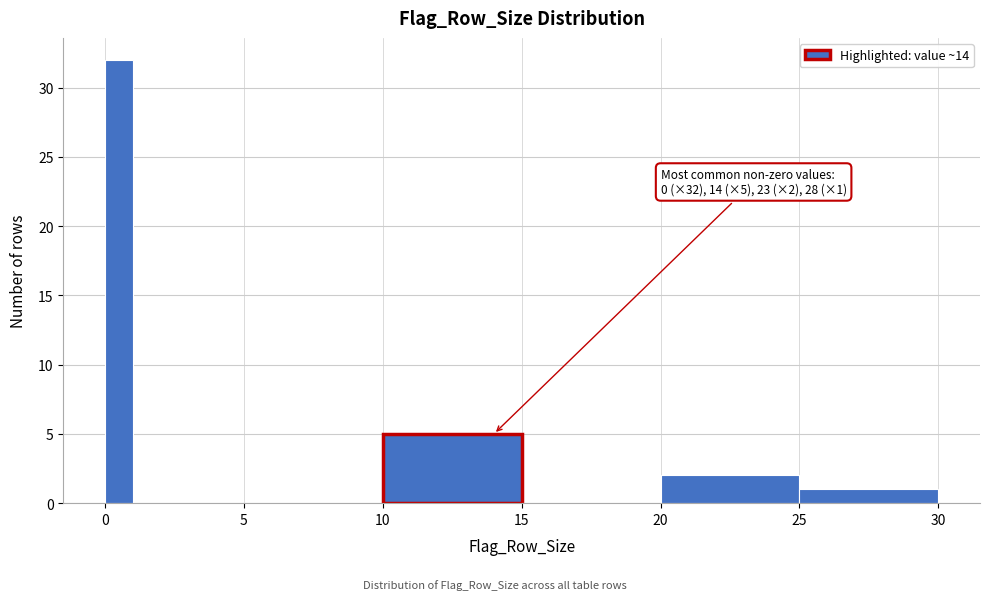

Around what value on the x-axis is the tallest bar? Give the approximate position of its centre, as read against the axis.

0.5